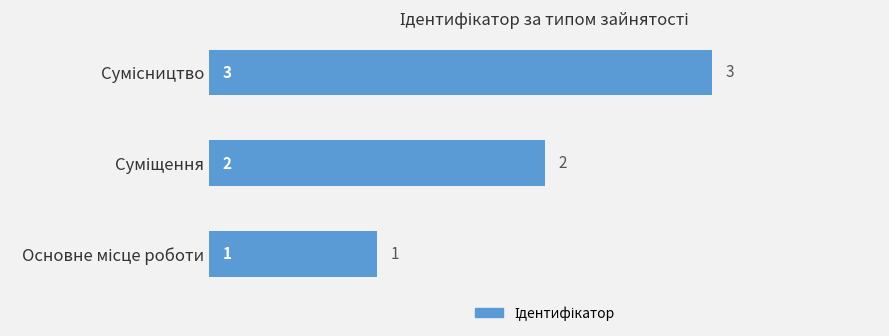

What is the greatest value displayed?

3